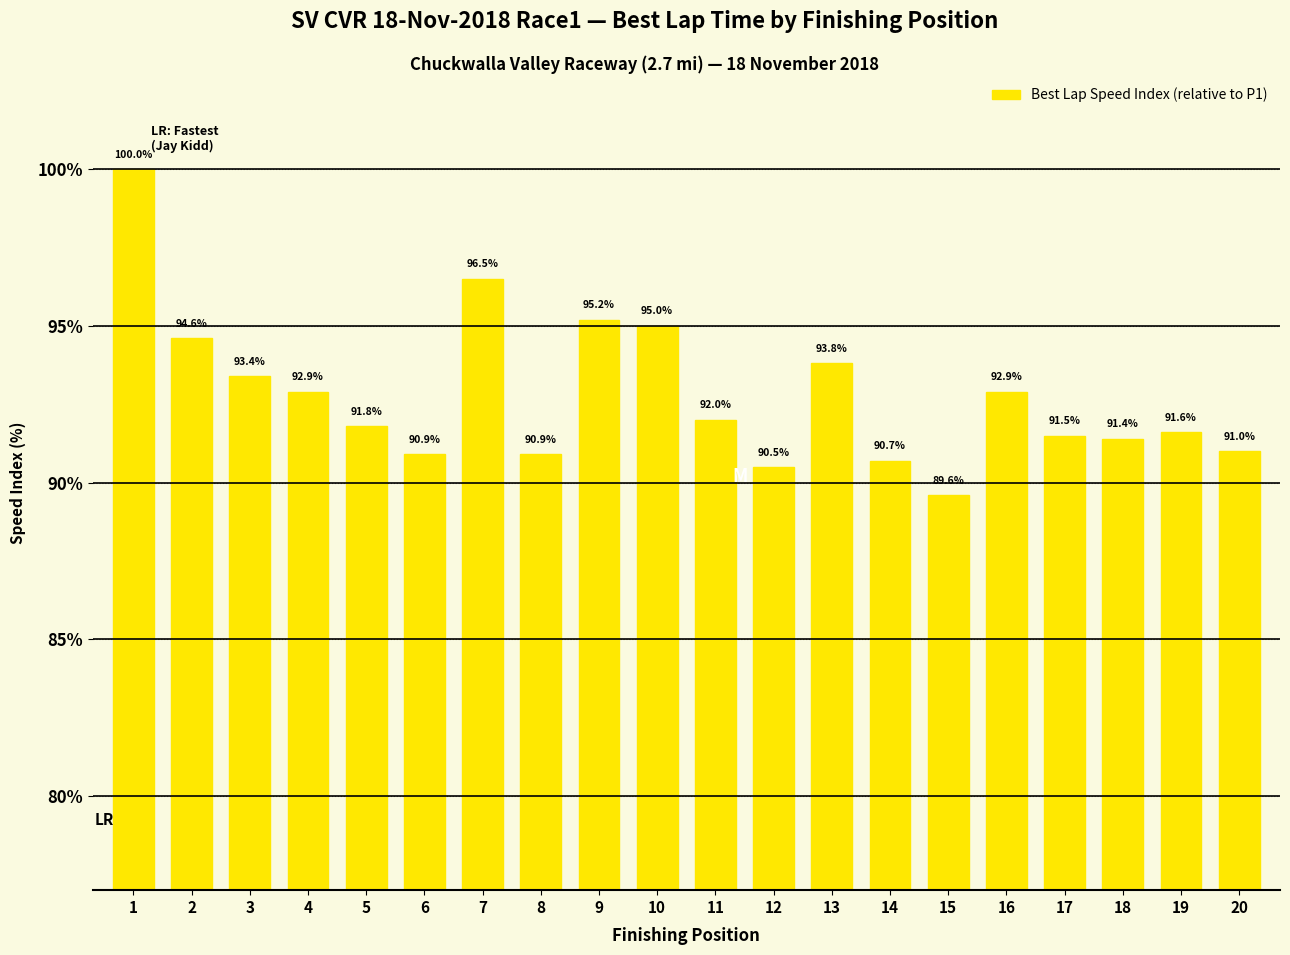

How many categories are shown in the chart?

20